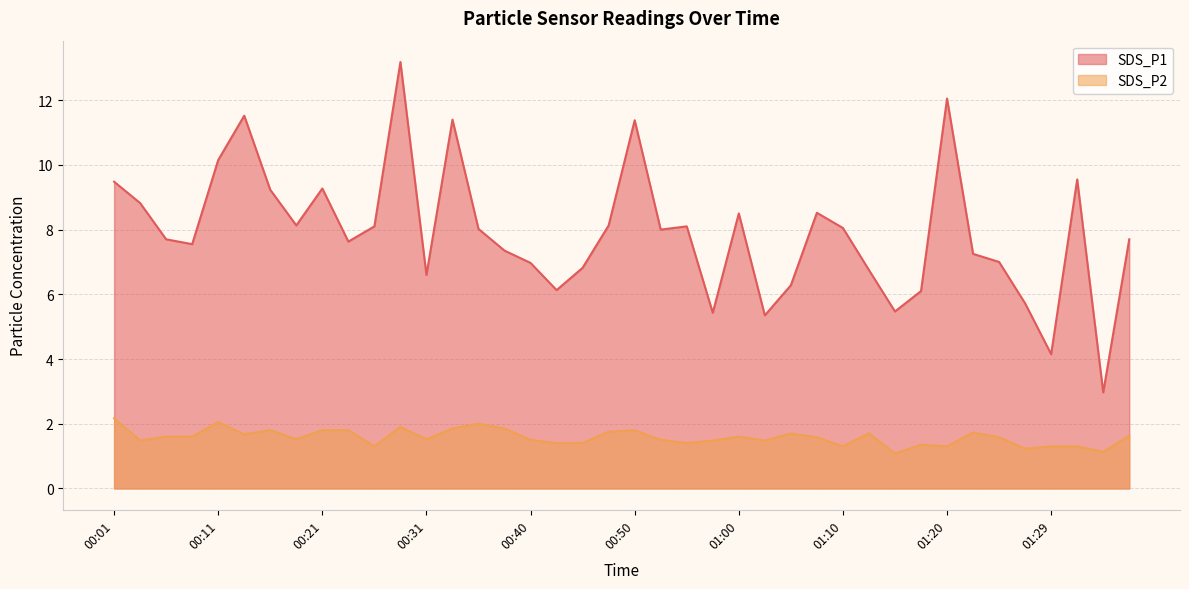

At which category does SDS_P2 reach its first local valley?

00:04